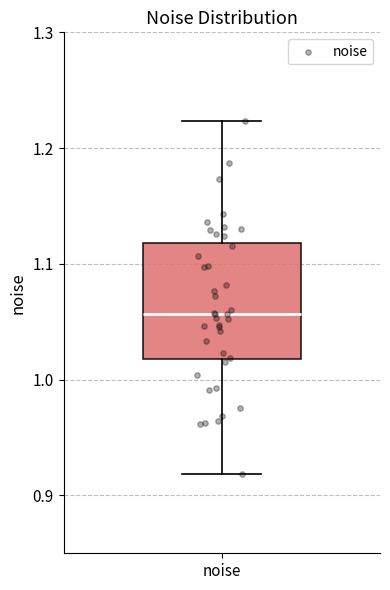

Read this box plot against the y-axis: the position of the median line, the range covered by the box, and the ends of both whiskers. The values are not printed on the chart, so give them approximately, as read against the axis.

median 1.06, box 1.02 to 1.12, whiskers 0.92 to 1.22